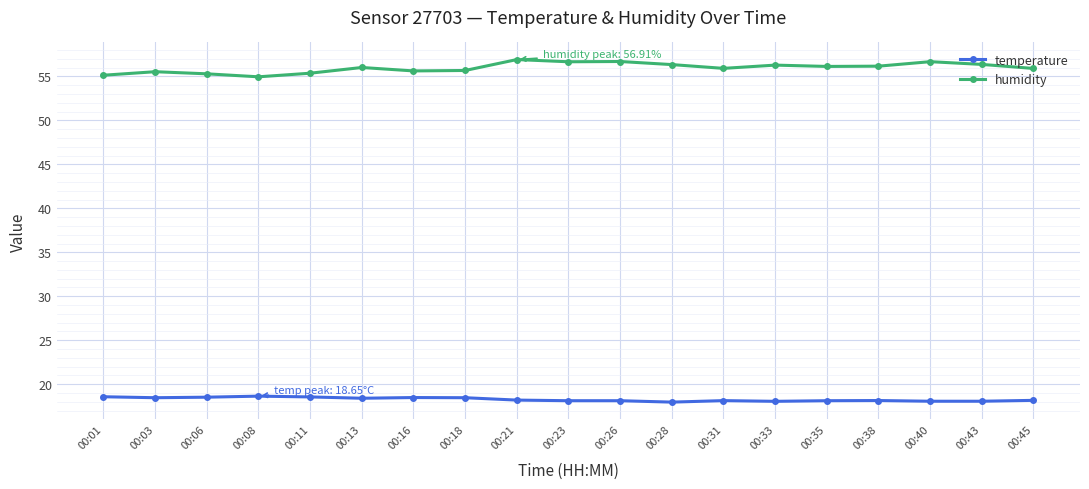

What is the value of the temperature point at the 3rd from the left?

18.5